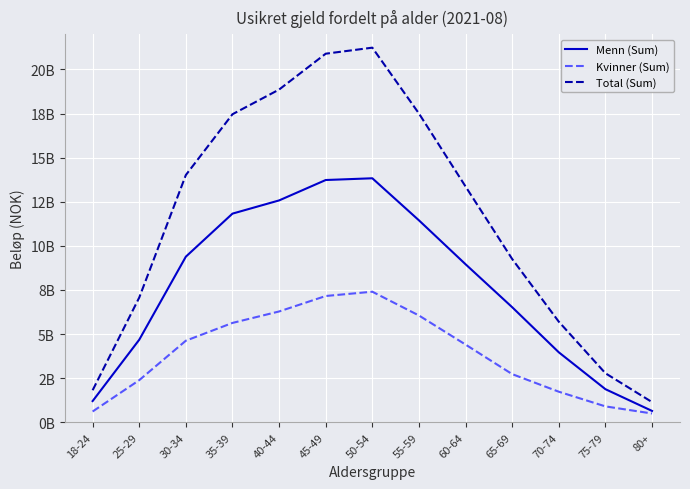

What are all the series names shown in the legend?

Menn (Sum), Kvinner (Sum), Total (Sum)